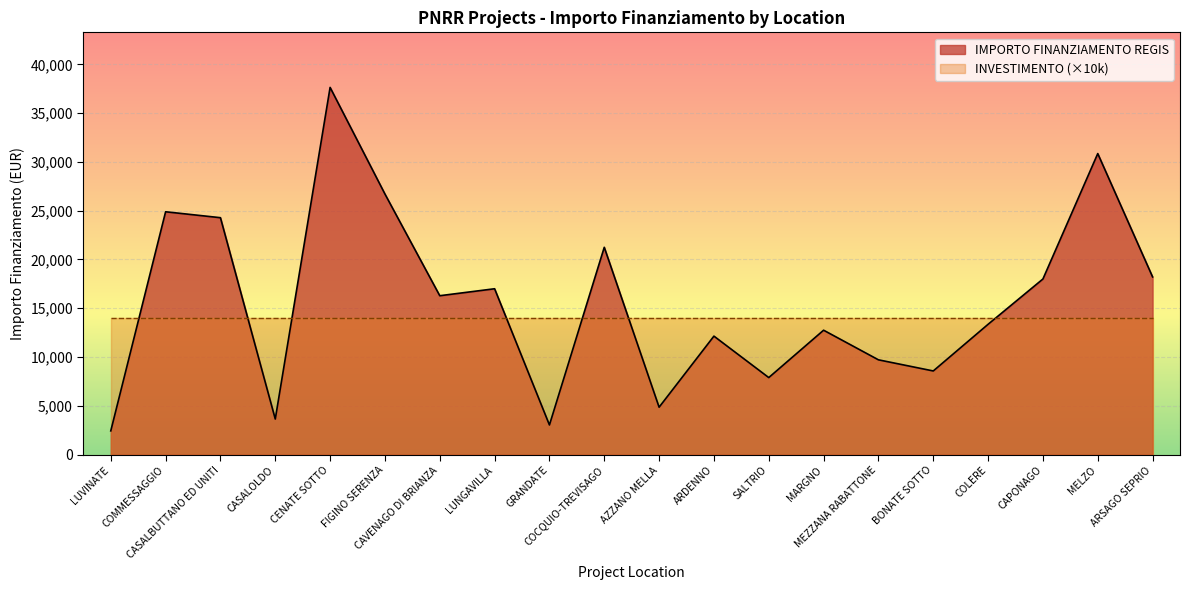

At which category does the data reach its first local peak?

COMMESSAGGIO